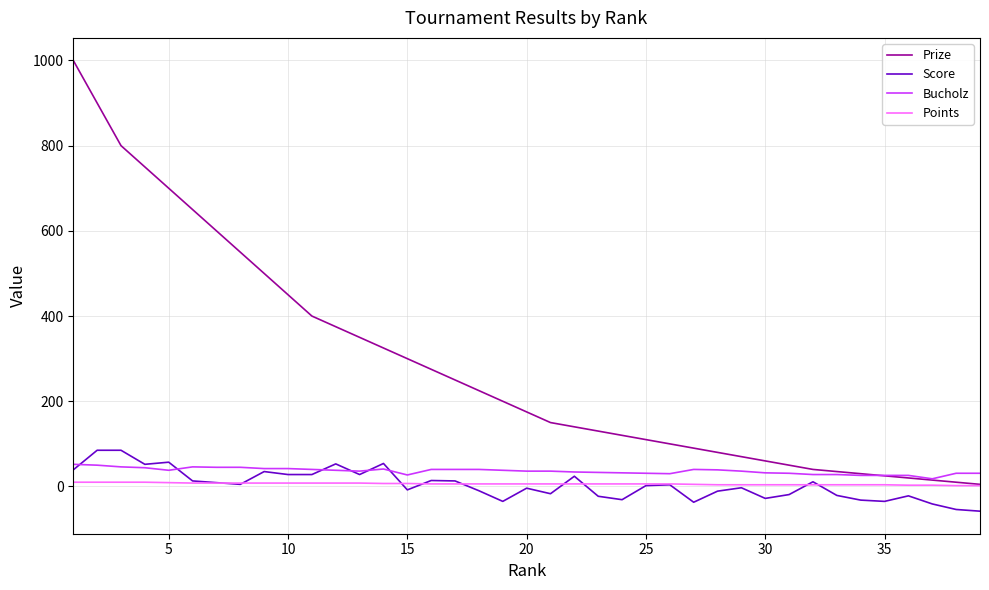

What is the greatest value displayed?

1000